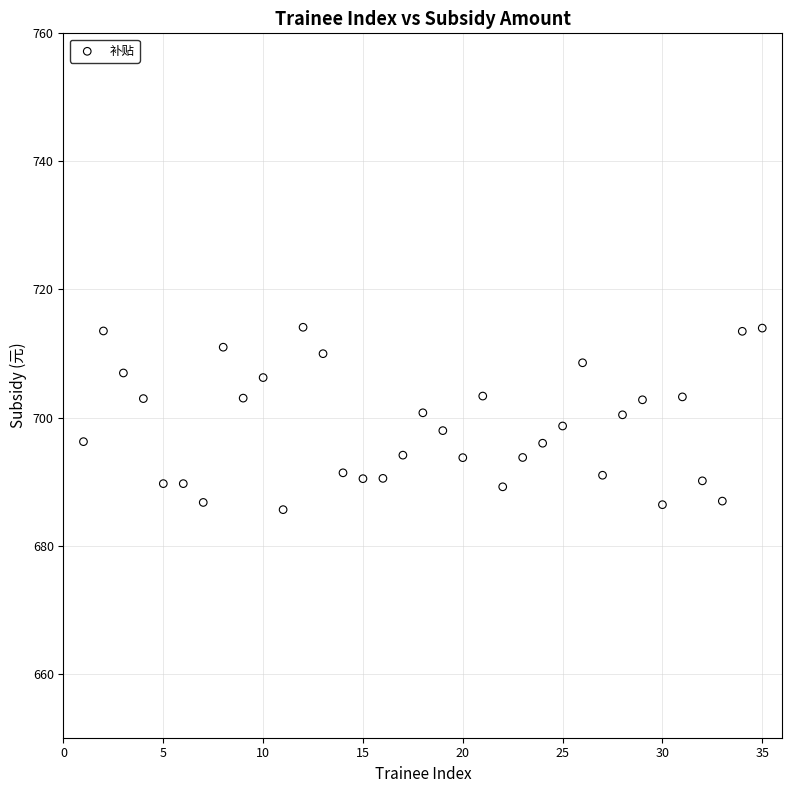

What is the range of Y values (max minus min)?

28.5